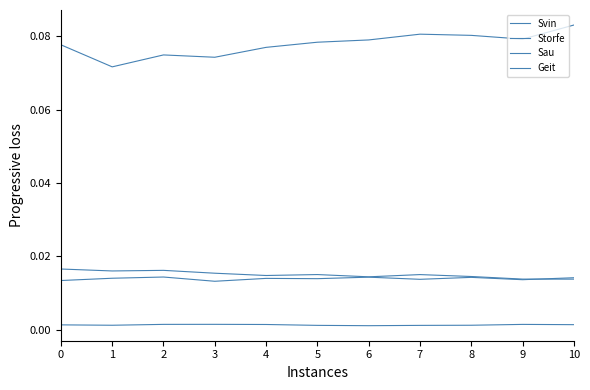

At how many categories does at least one series exceed 0?

11